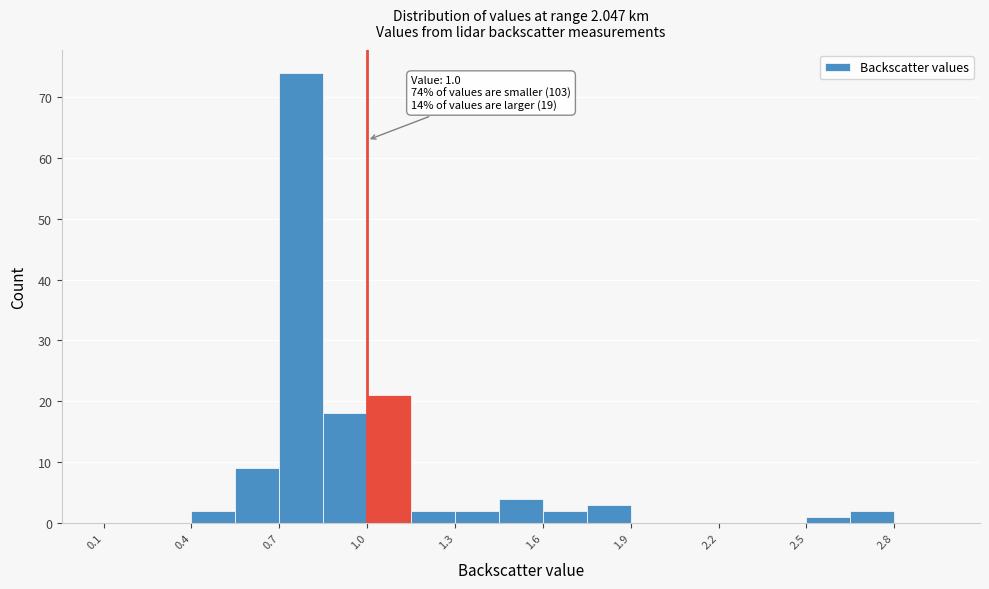

Around what value on the x-axis is the tallest bar? Give the approximate position of its centre, as read against the axis.

0.80